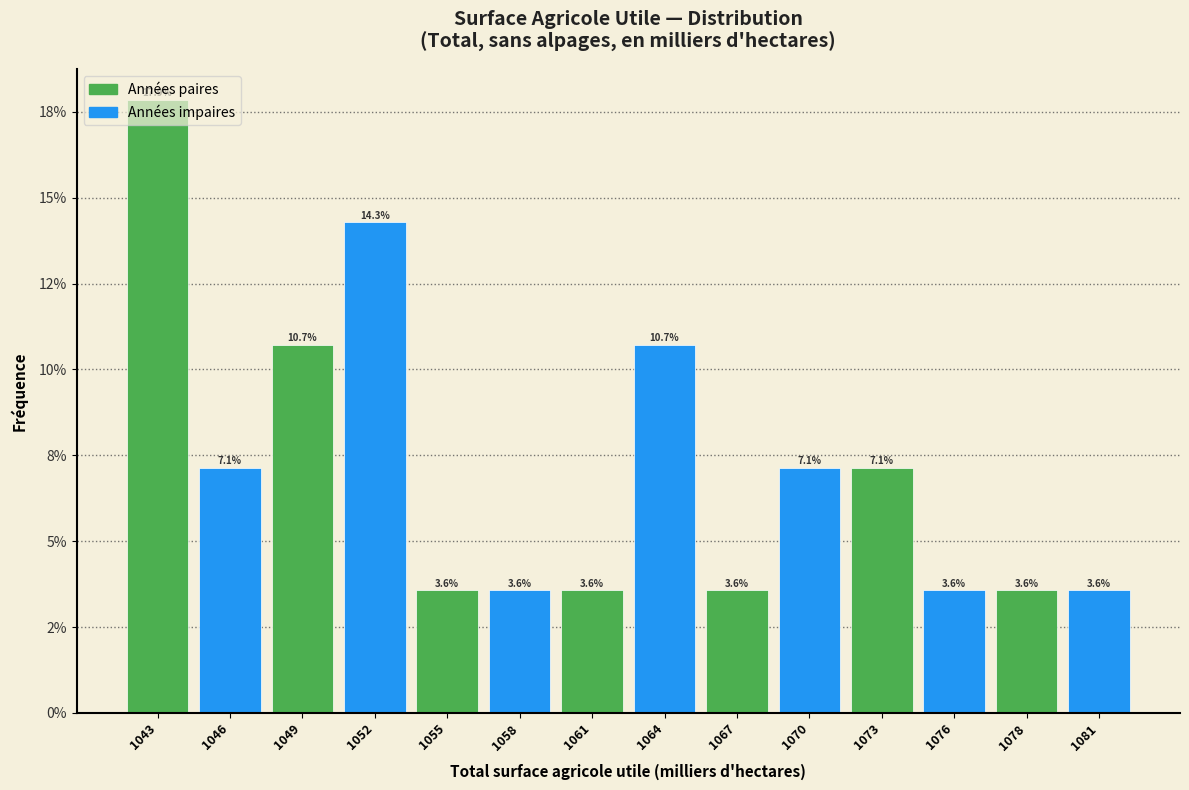

Are the bars horizontal?

No